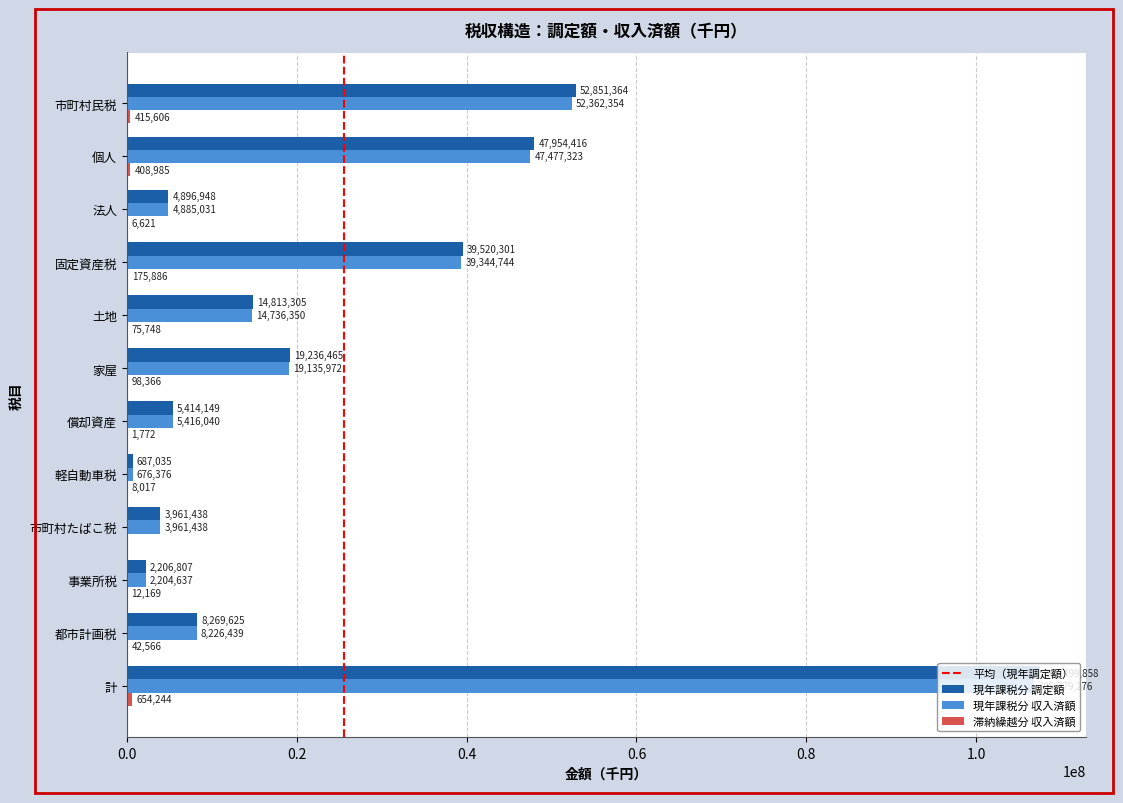

Is it true that 現年課税分 収入済額 equals 51553849 at 固定資産税?

False